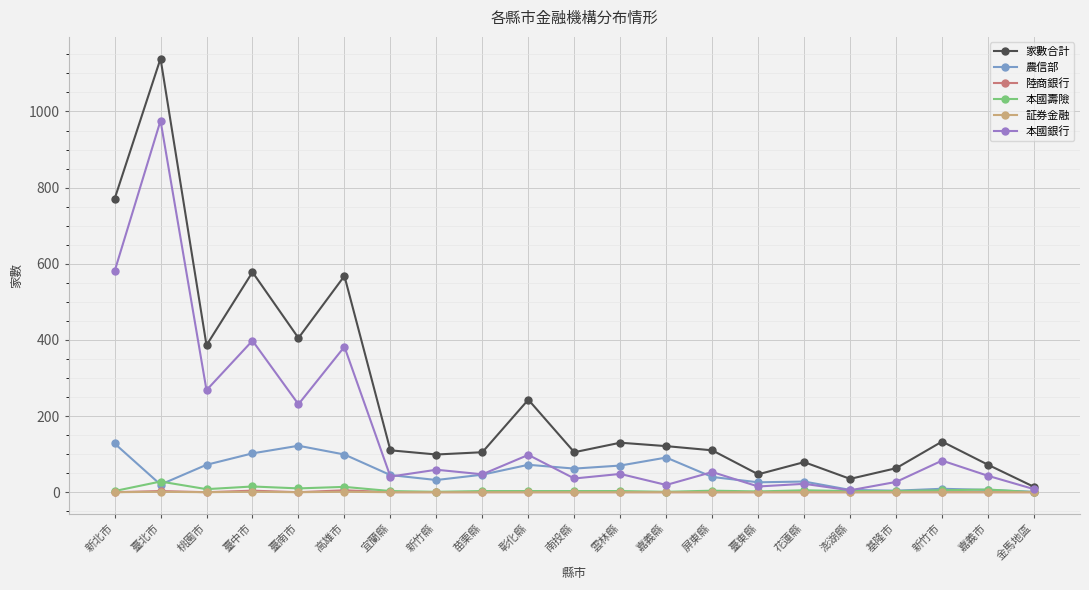

What is the average value of the 農信部 series?

51